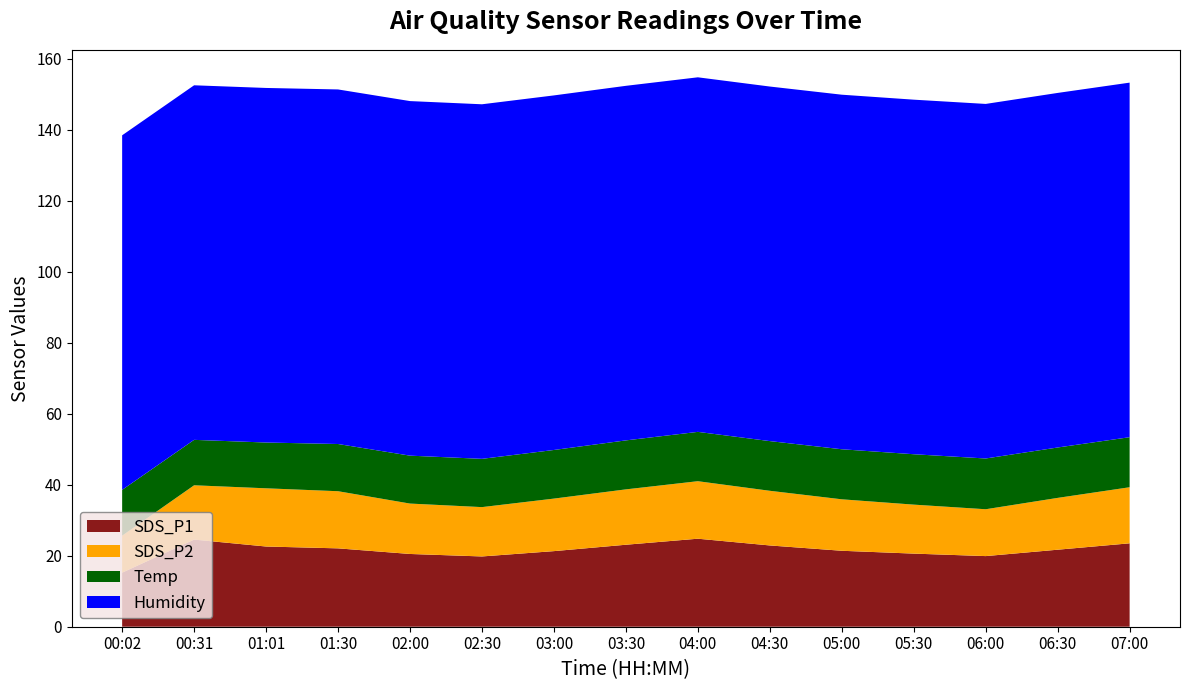

Reading left to right, extract all data points from this chart.

SDS_P1: 00:02=15.2	00:31=24.6	01:01=22.6	01:30=22.1	02:00=20.5	02:30=19.8	03:00=21.3	03:30=23.1	04:00=24.8	04:30=22.9	05:00=21.4	05:30=20.6	06:00=19.9	06:30=21.7	07:00=23.5
SDS_P2: 00:02=10.4	00:31=15.3	01:01=16.4	01:30=16.1	02:00=14.2	02:30=13.9	03:00=14.8	03:30=15.6	04:00=16.2	04:30=15.4	05:00=14.5	05:30=13.8	06:00=13.2	06:30=14.6	07:00=15.8
Temp: 00:02=12.9	00:31=12.8	01:01=12.9	01:30=13.3	02:00=13.5	02:30=13.6	03:00=13.7	03:30=13.8	04:00=13.9	04:30=14.0	05:00=14.1	05:30=14.2	06:00=14.3	06:30=14.2	07:00=14.1
Humidity: 00:02=99.9	00:31=99.9	01:01=99.9	01:30=99.9	02:00=99.9	02:30=99.9	03:00=99.9	03:30=99.9	04:00=99.9	04:30=99.9	05:00=99.9	05:30=99.9	06:00=99.9	06:30=99.9	07:00=99.9